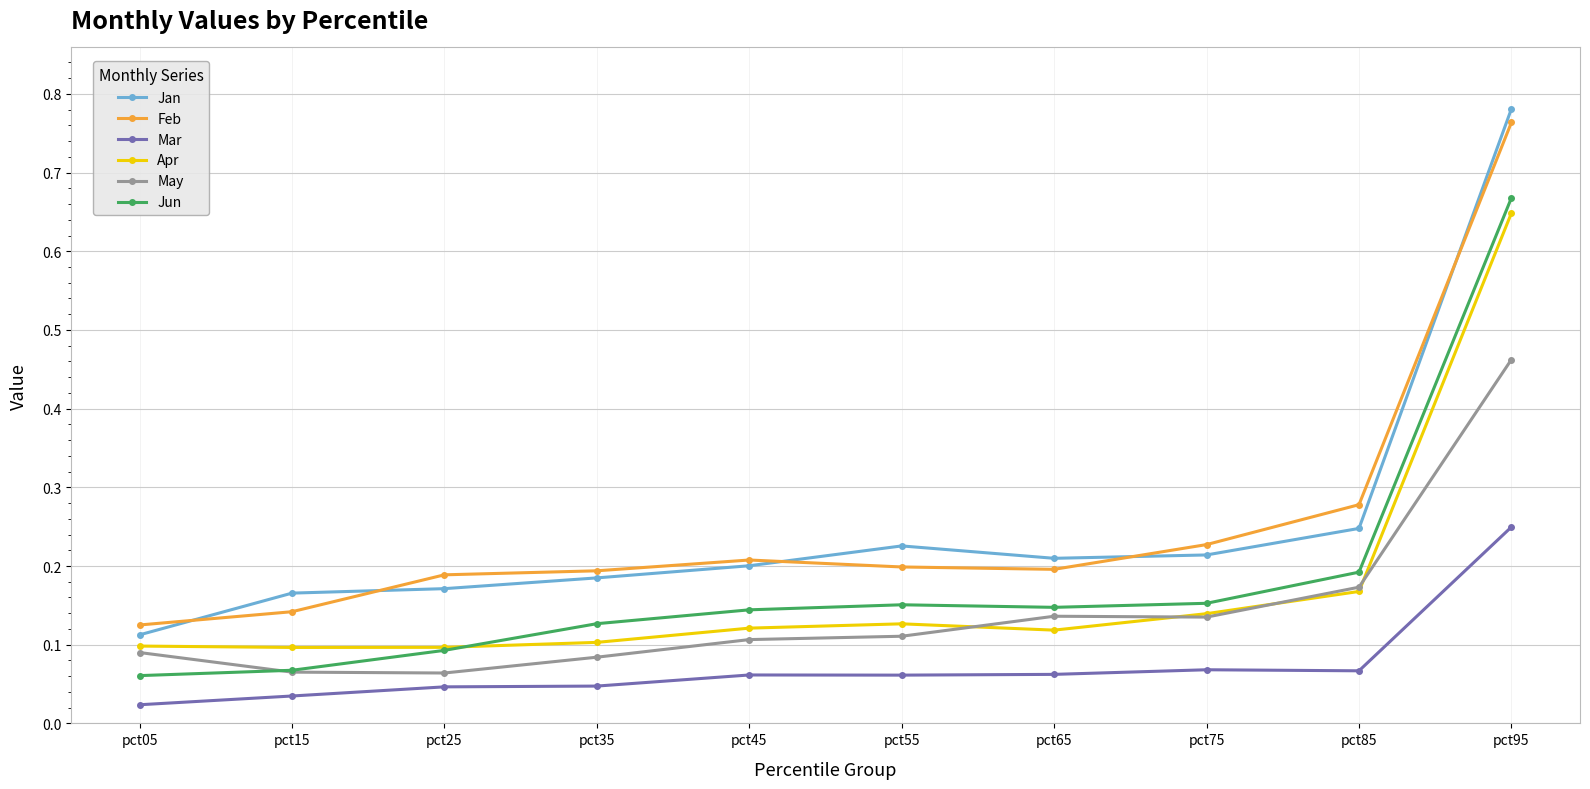

Is the value of Jun at pct15 greater than the value of Jan at pct95?

No